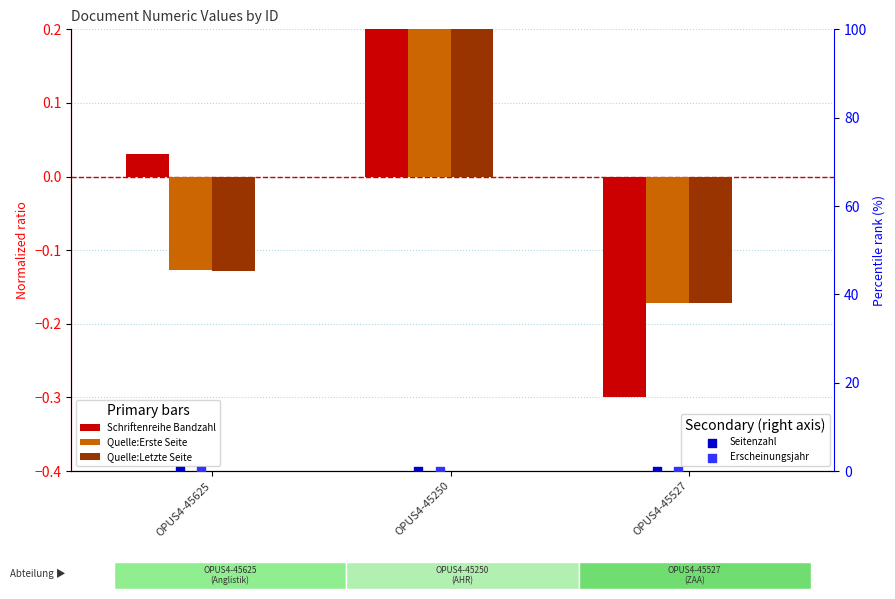

At how many categories does at least one series exceed 0?

2